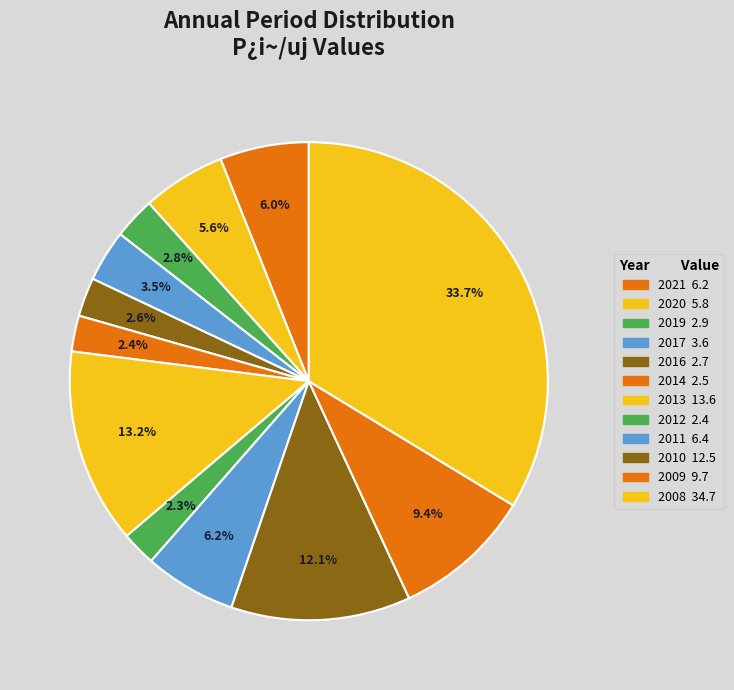

Is 2012 the majority of the pie?

No